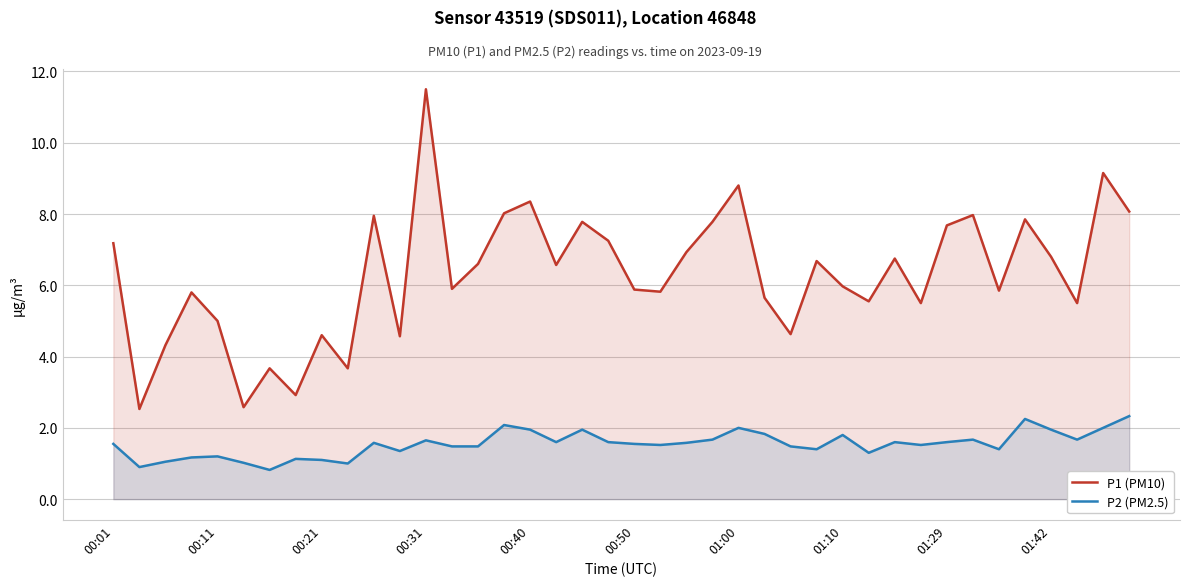

How many values in the P1 (PM10) series exceed 6?

20